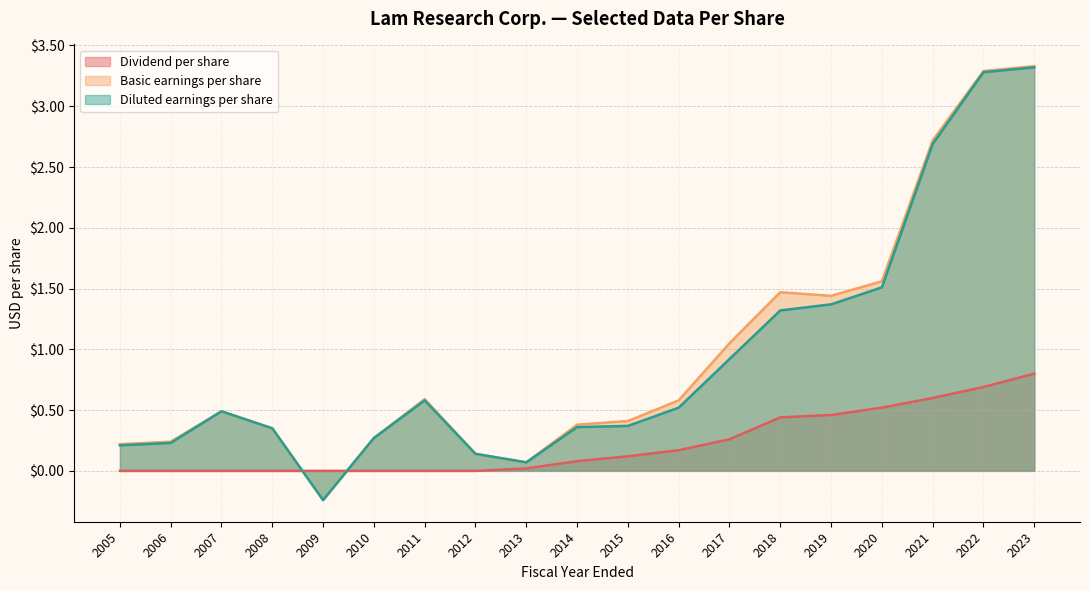

What is the spread (max minus min) of values at 2012?

0.1